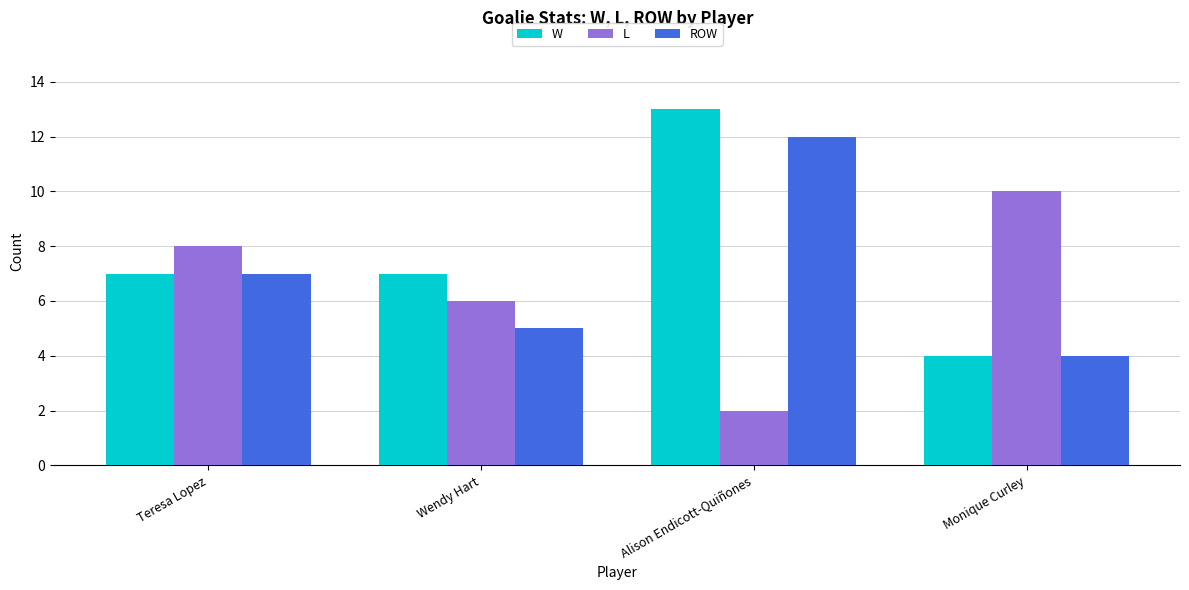

How many ROW values are between 5 and 12?

3